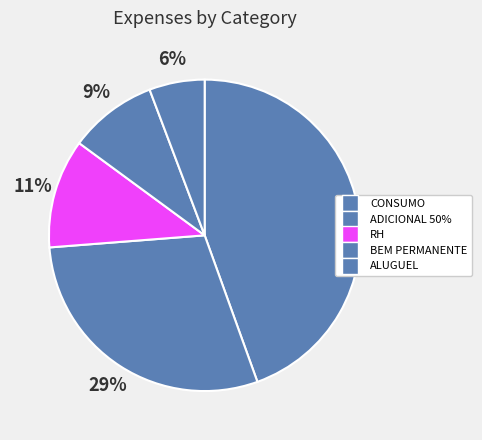

How many slices are in this pie chart?

5